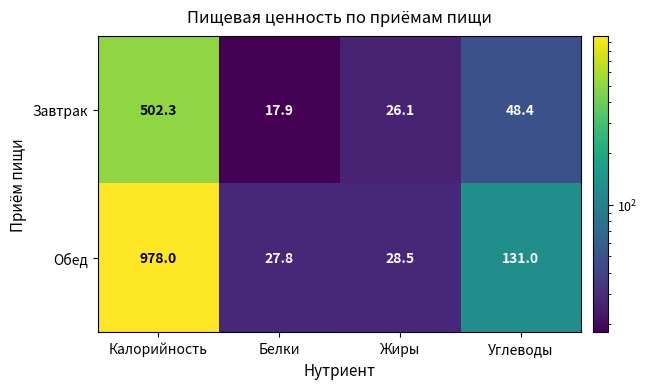

What is the maximum value for Обед?

978.0